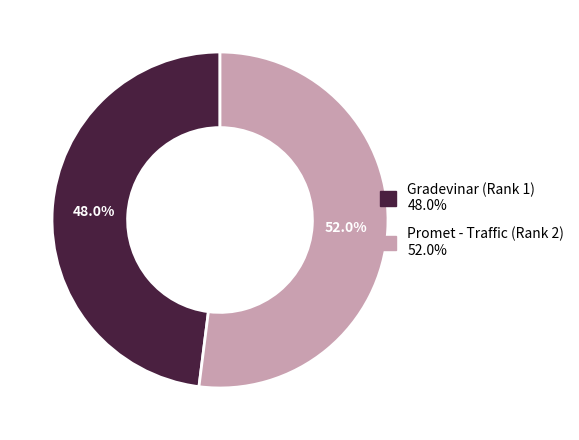

What is the smallest slice in the pie chart?

Gradevinar (Rank 1)